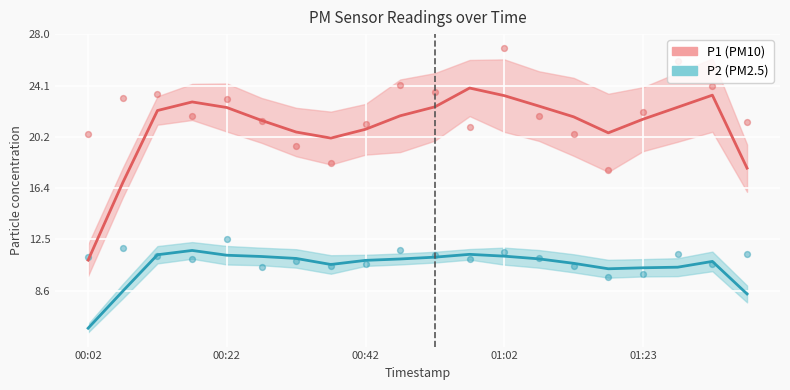

What are all the series names shown in the legend?

P1, P2